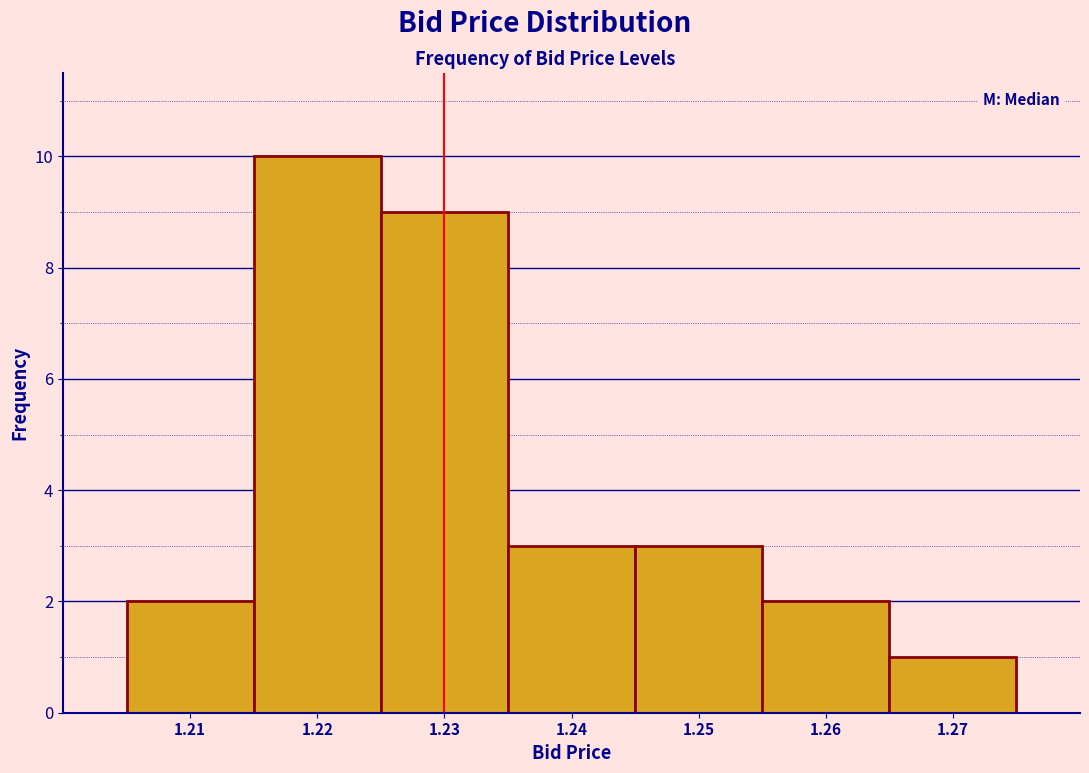

Over which range of the x-axis is the bar tallest?

1.215 to 1.225